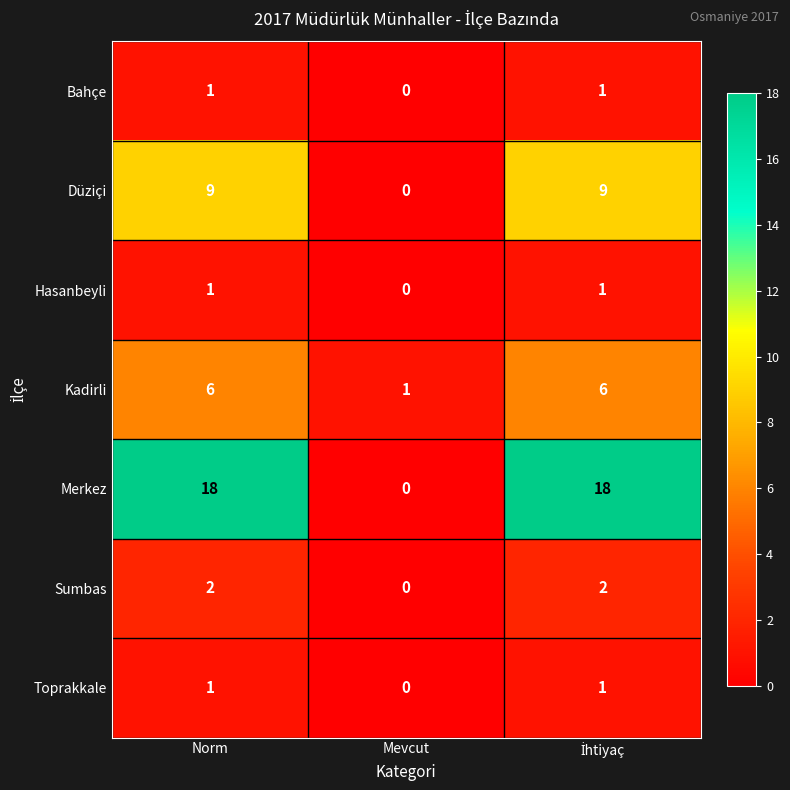

The value of Merkez at Mevcut is 0. True or false?

True